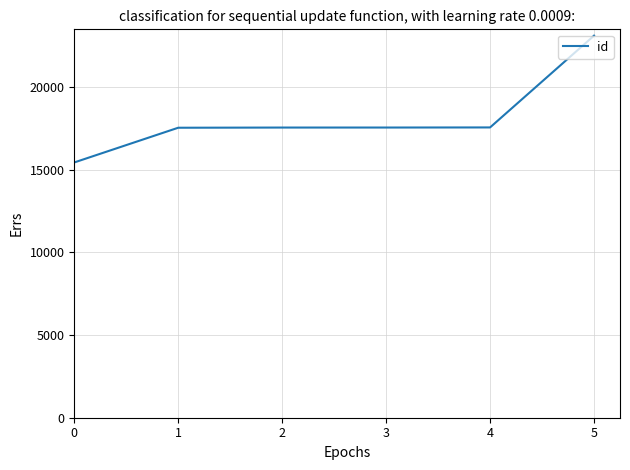

What is the sum of the values at 0 and 2?

32971